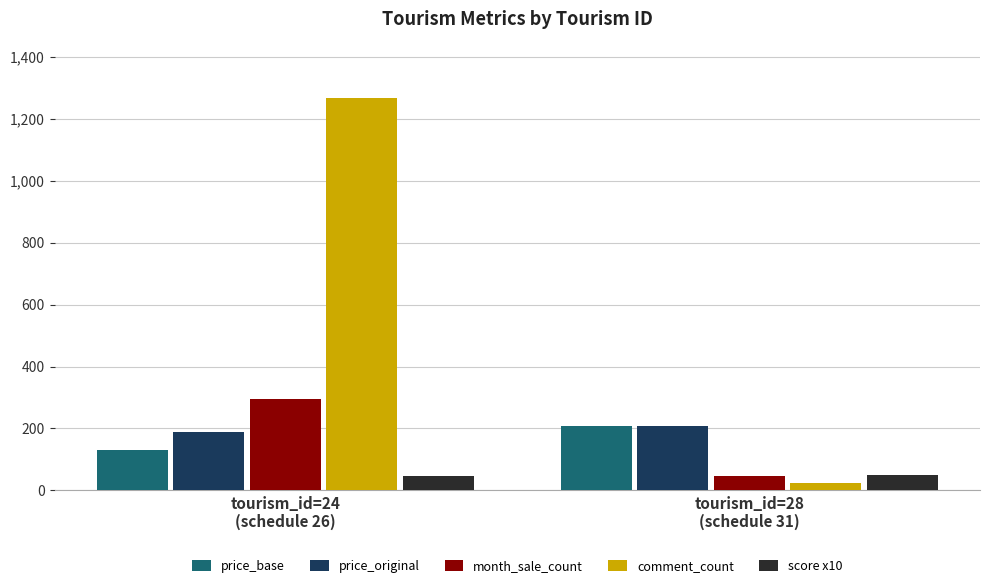

Which series has the widest spread of values?

comment_count